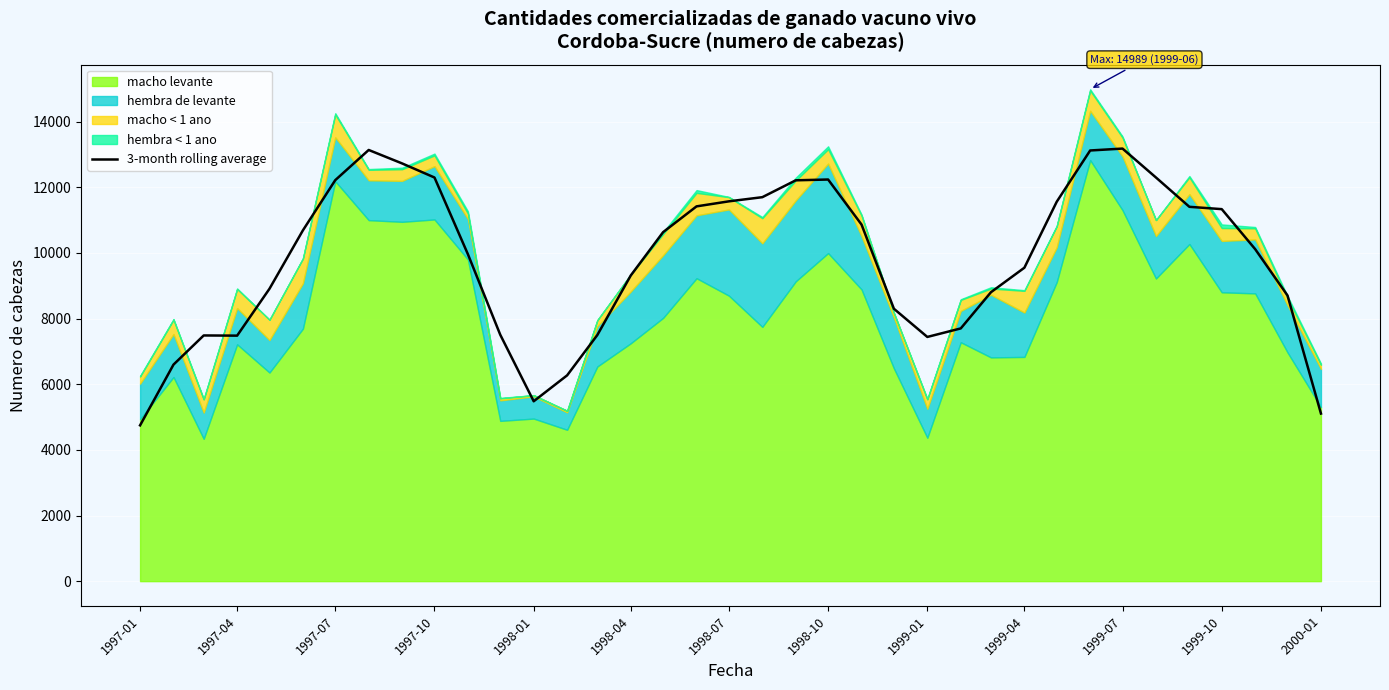

What is the maximum value for 3-month rolling average?

13181.7